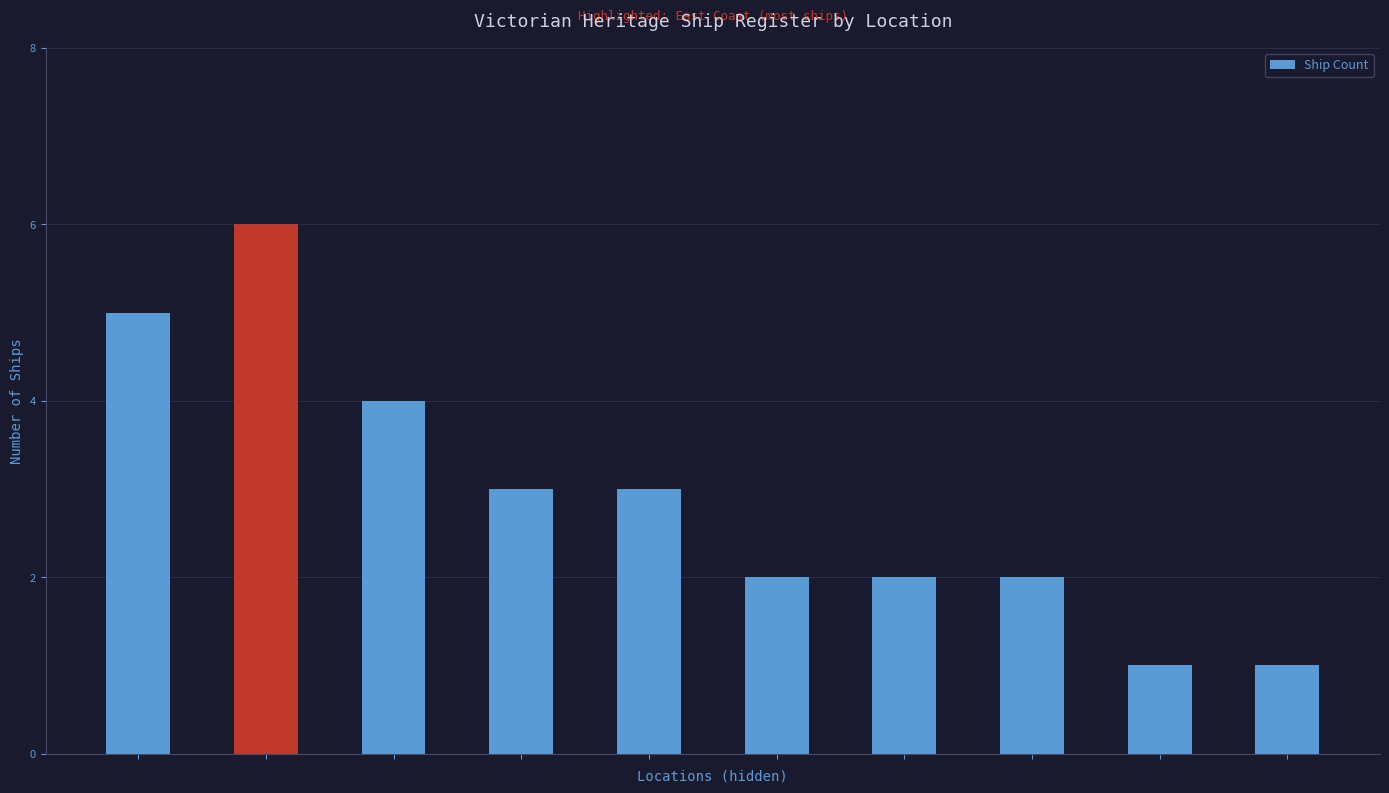

What is the greatest value displayed?

6